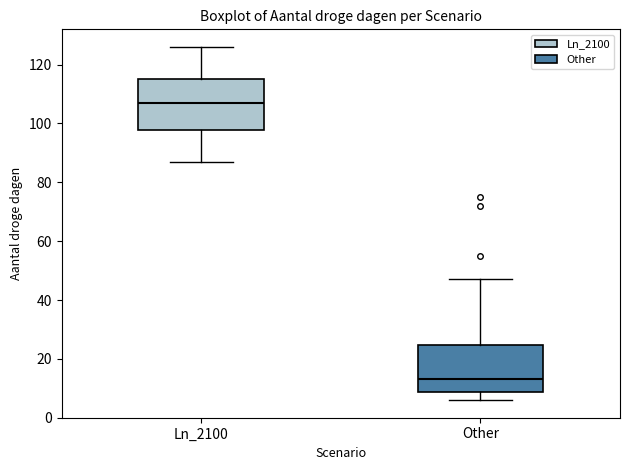

Where is the lower edge of the box for Other on the y-axis? The values are not printed on the chart, so give them approximately, as read against the axis.

8